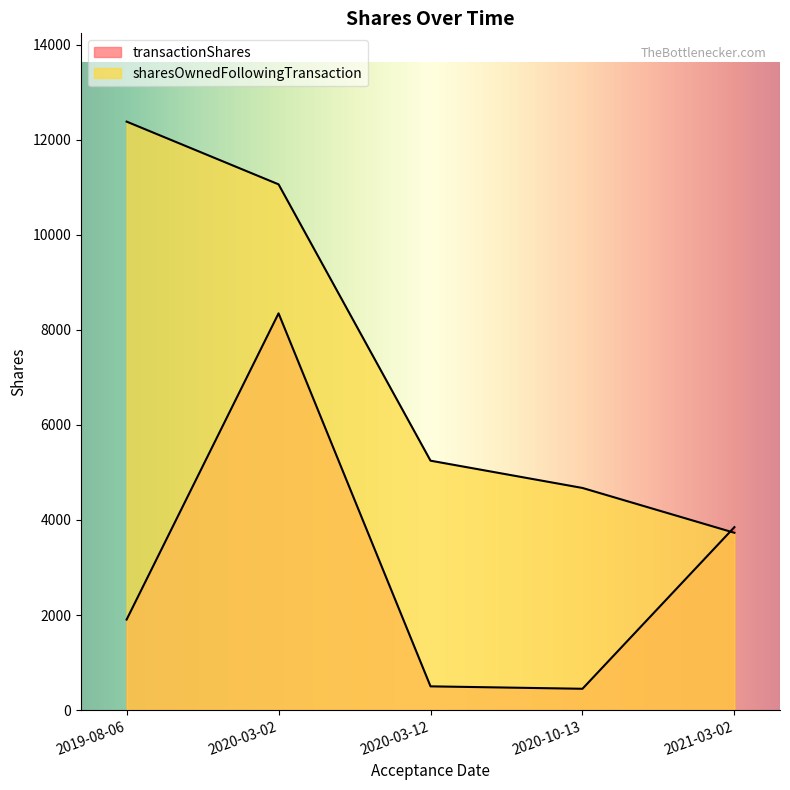

Reading right to left, extract all data points from this chart.

transactionShares: 3850	449	500	8348	1905
sharesOwnedFollowingTransaction: 3731	4674	5248	11062	12382